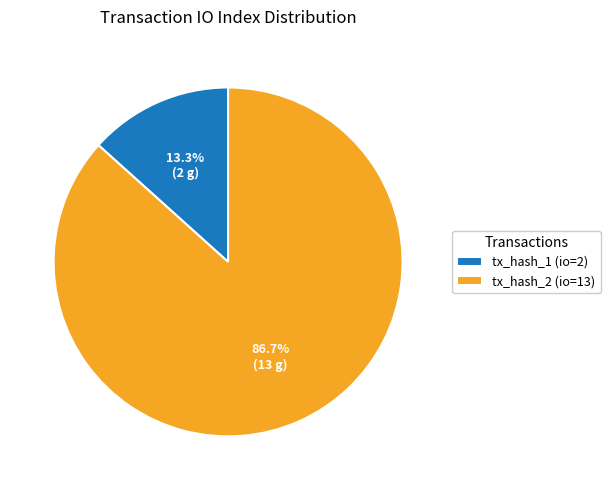

What portion of the pie excludes tx_hash_1 (io=2)?

86.7%